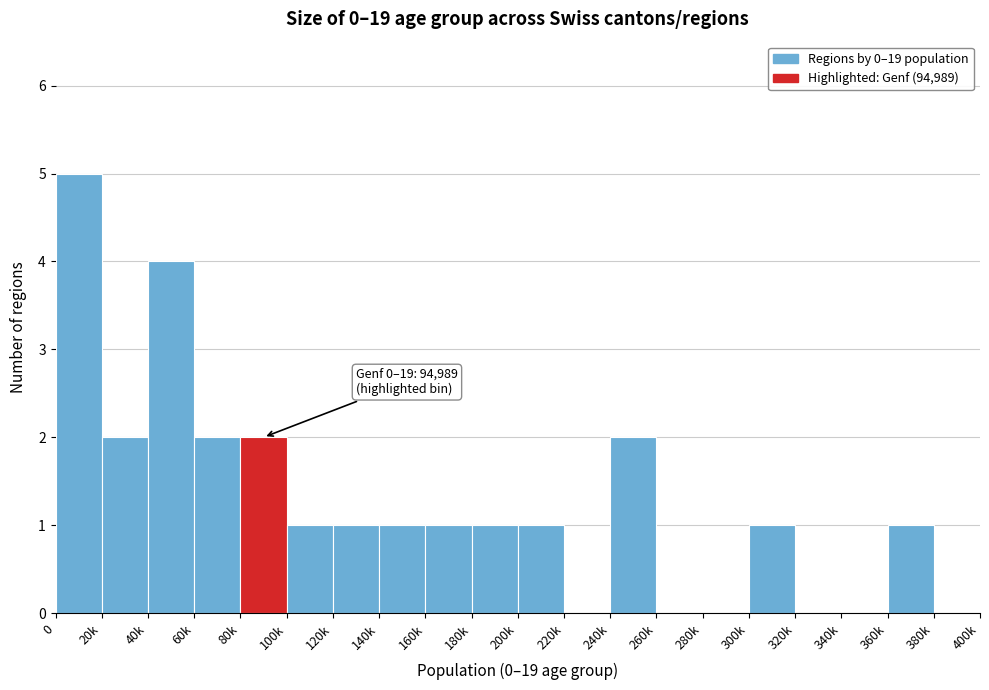

Reading left to right, what are all the values shown in this chart?

0=5	20k=2	40k=4	60k=2	80k=2	100k=1	120k=1	140k=1	160k=1	180k=1	200k=1	220k=0	240k=2	260k=0	280k=0	300k=1	320k=0	340k=0	360k=1	380k=0